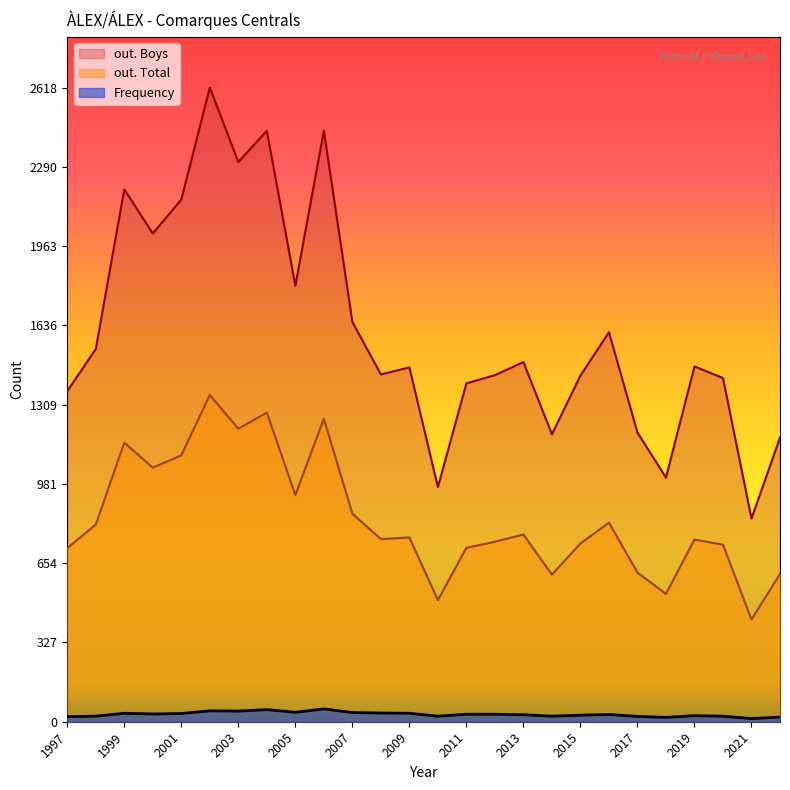

What is the approximate value of Frequency at 1998, to the nearest 5?

25